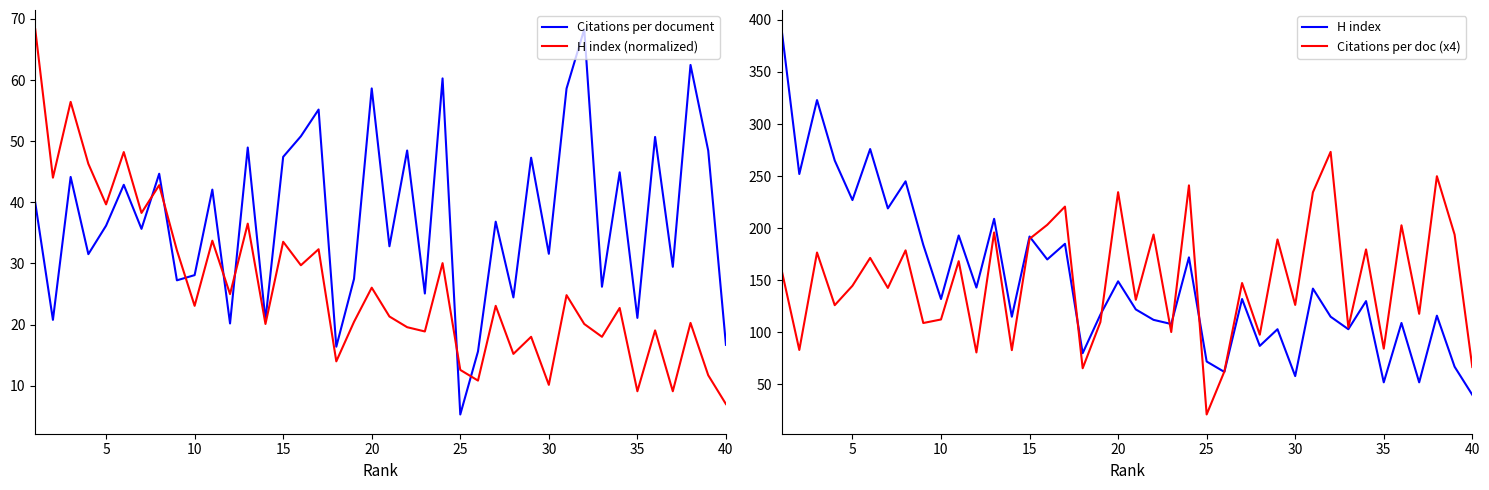

Rank the series by their maximum value, from lowest to highest.

Citations per document, H index (normalized), Citations per doc (x4), H index